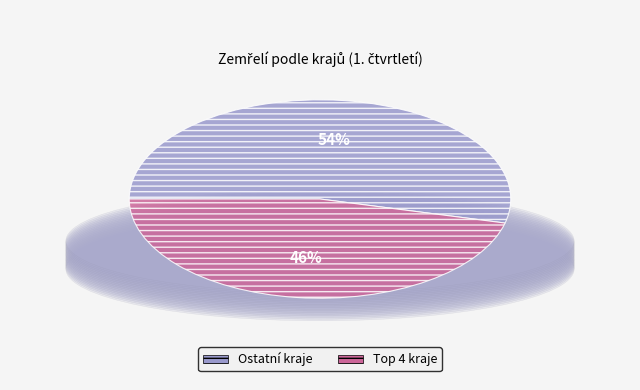

To the nearest percent, what is the average slice percentage?

50%